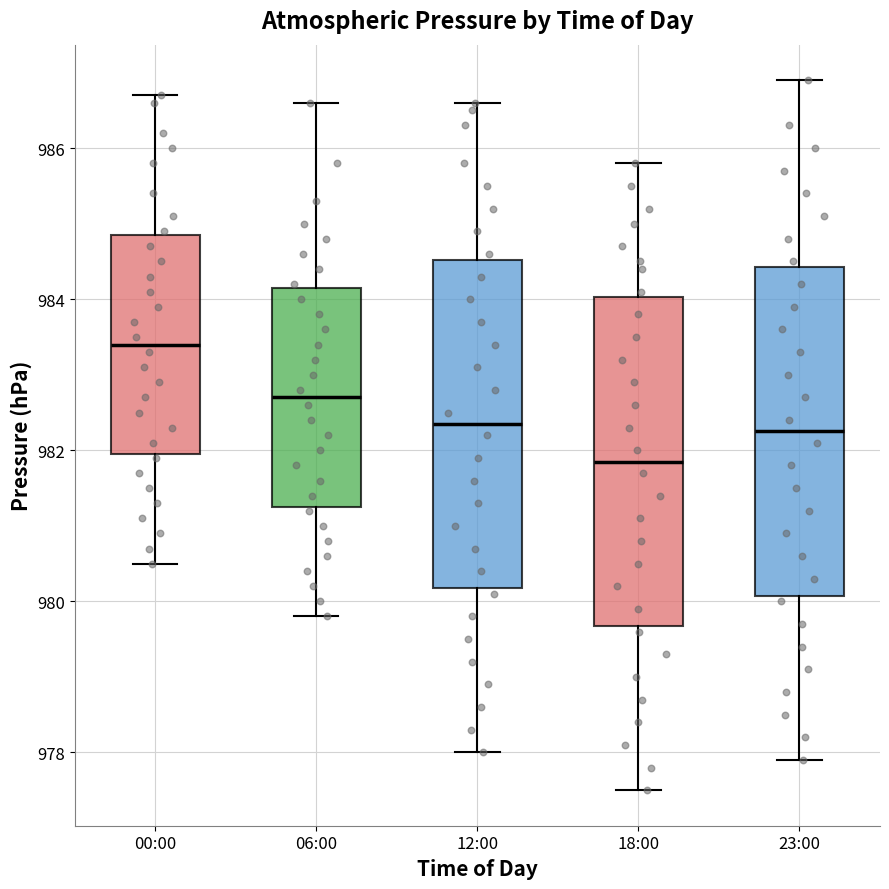

Where does the upper whisker of the box for 12:00 end on the y-axis? The values are not printed on the chart, so give them approximately, as read against the axis.

986.6